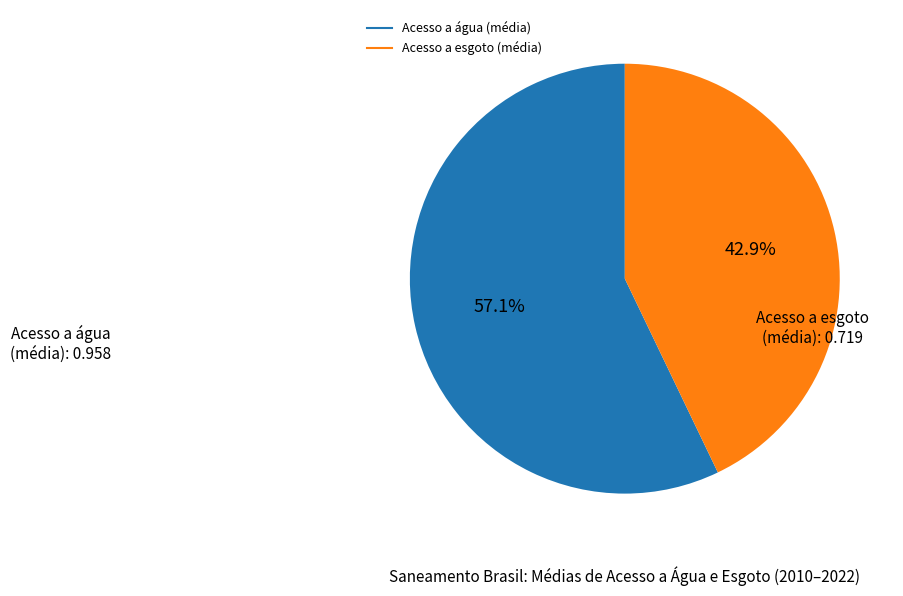

Is there any slice that represents more than half of the pie?

Yes